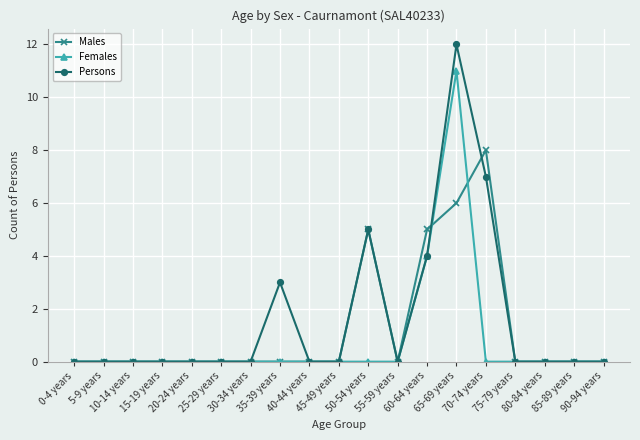

How many series are shown in this chart?

3